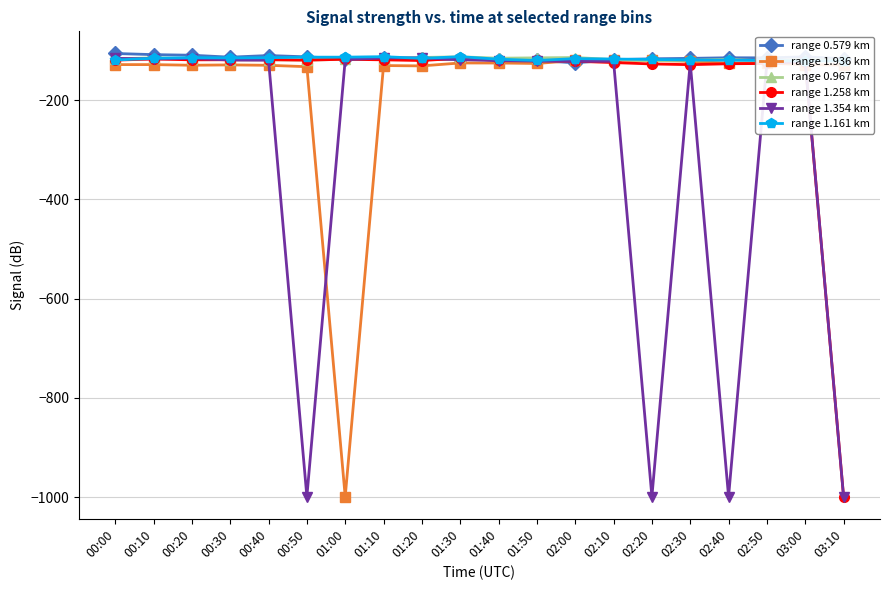

Which category has the highest value in the range 1.161 km series?

01:10